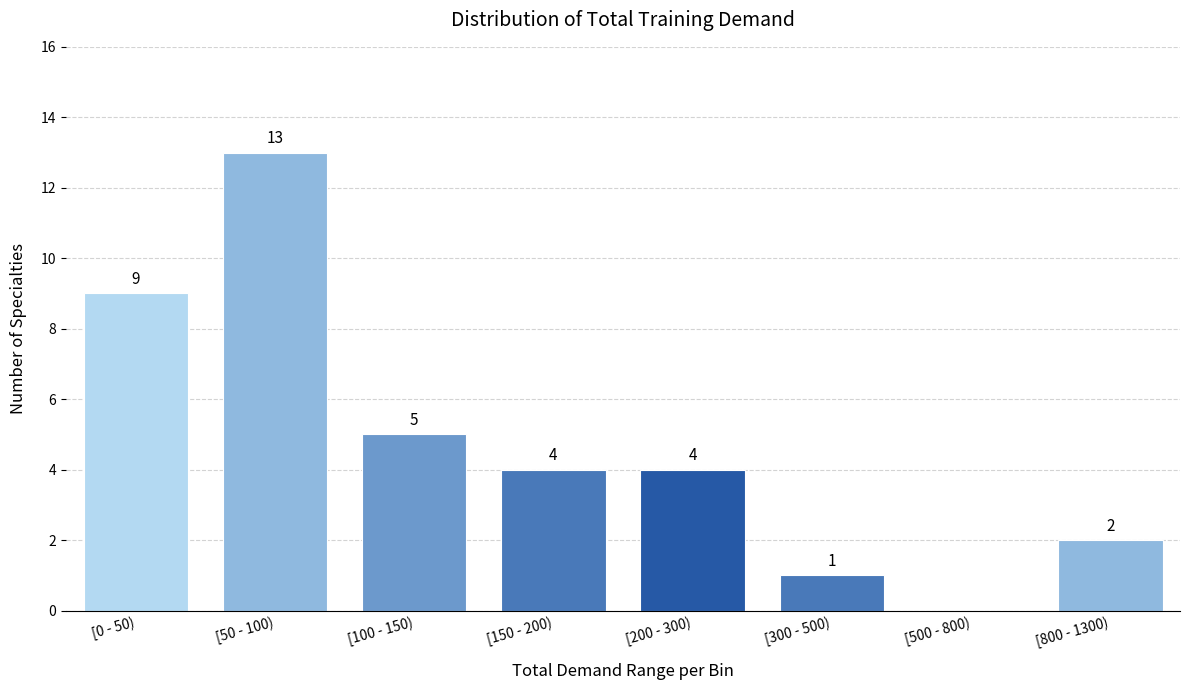

Reading left to right, list all the values displayed in this chart.

[0 - 50)=9	[50 - 100)=13	[100 - 150)=5	[150 - 200)=4	[200 - 300)=4	[300 - 500)=1	[500 - 800)=0	[800 - 1300)=2